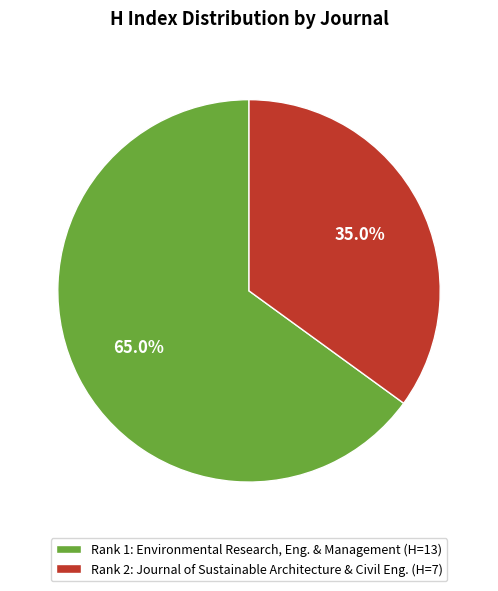

Count the number of slices in the pie.

2